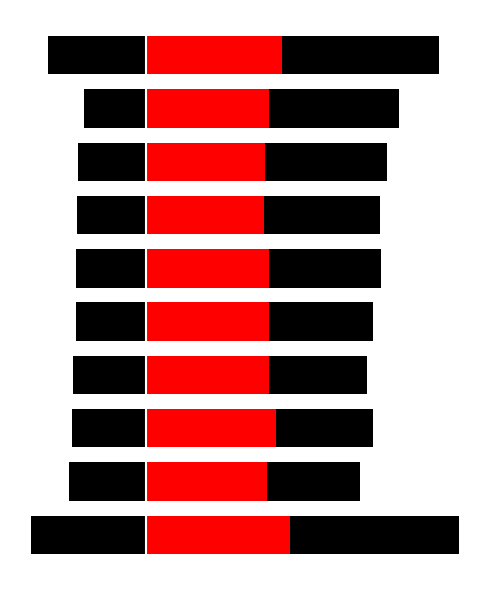

Which has a higher value, 4 or 9?

4